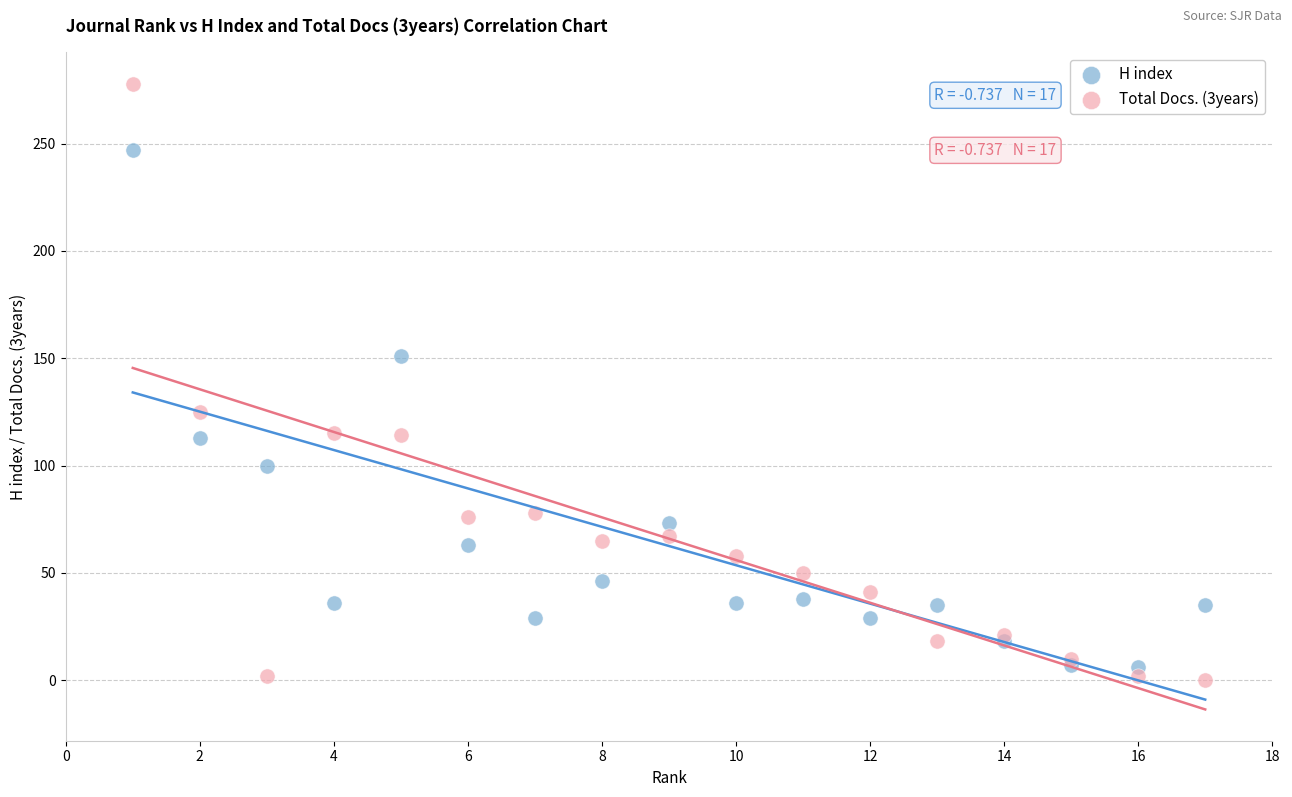

What is the X range (max minus min) for the scatter plot?

16